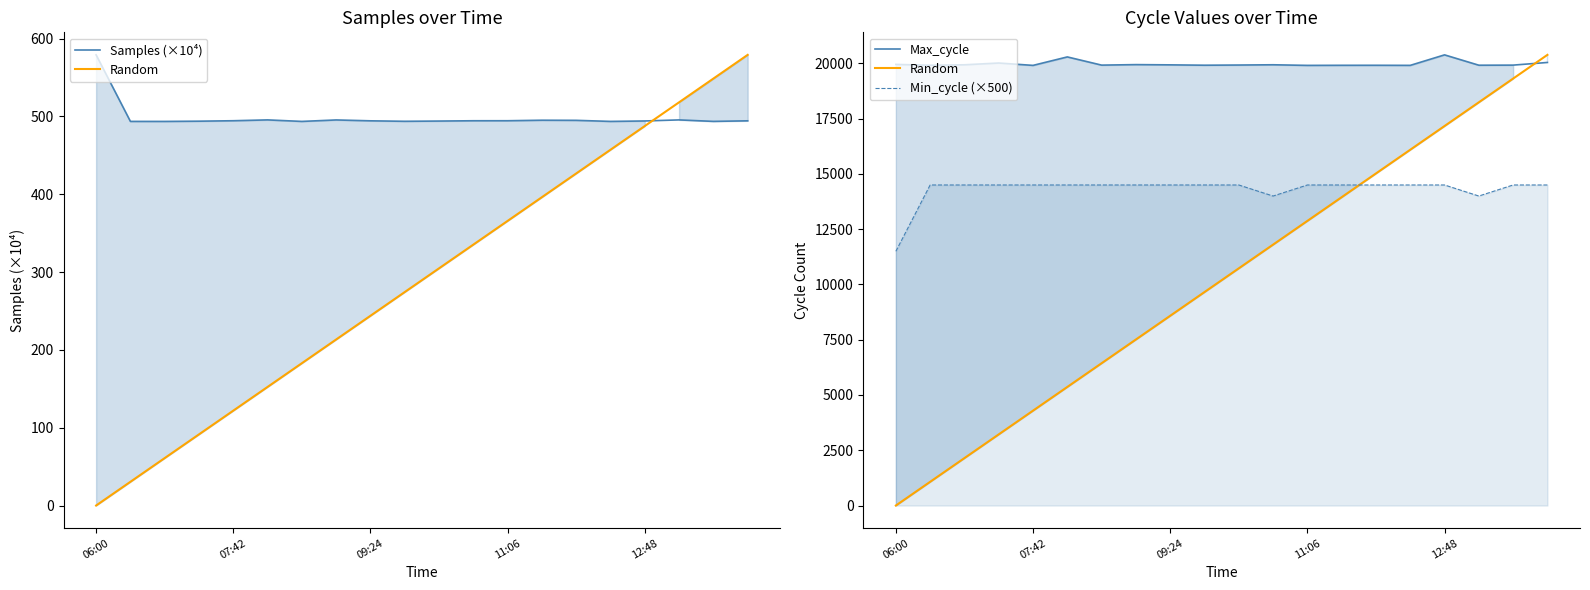

What is the total value across all series at 11?

46234.8